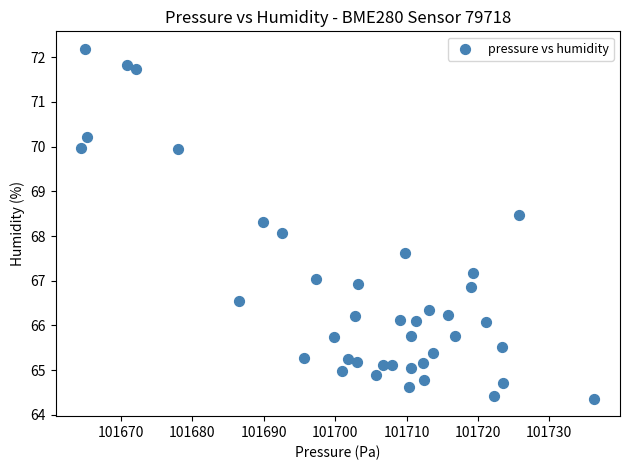

What is the range of X values (max minus min)?

71.9